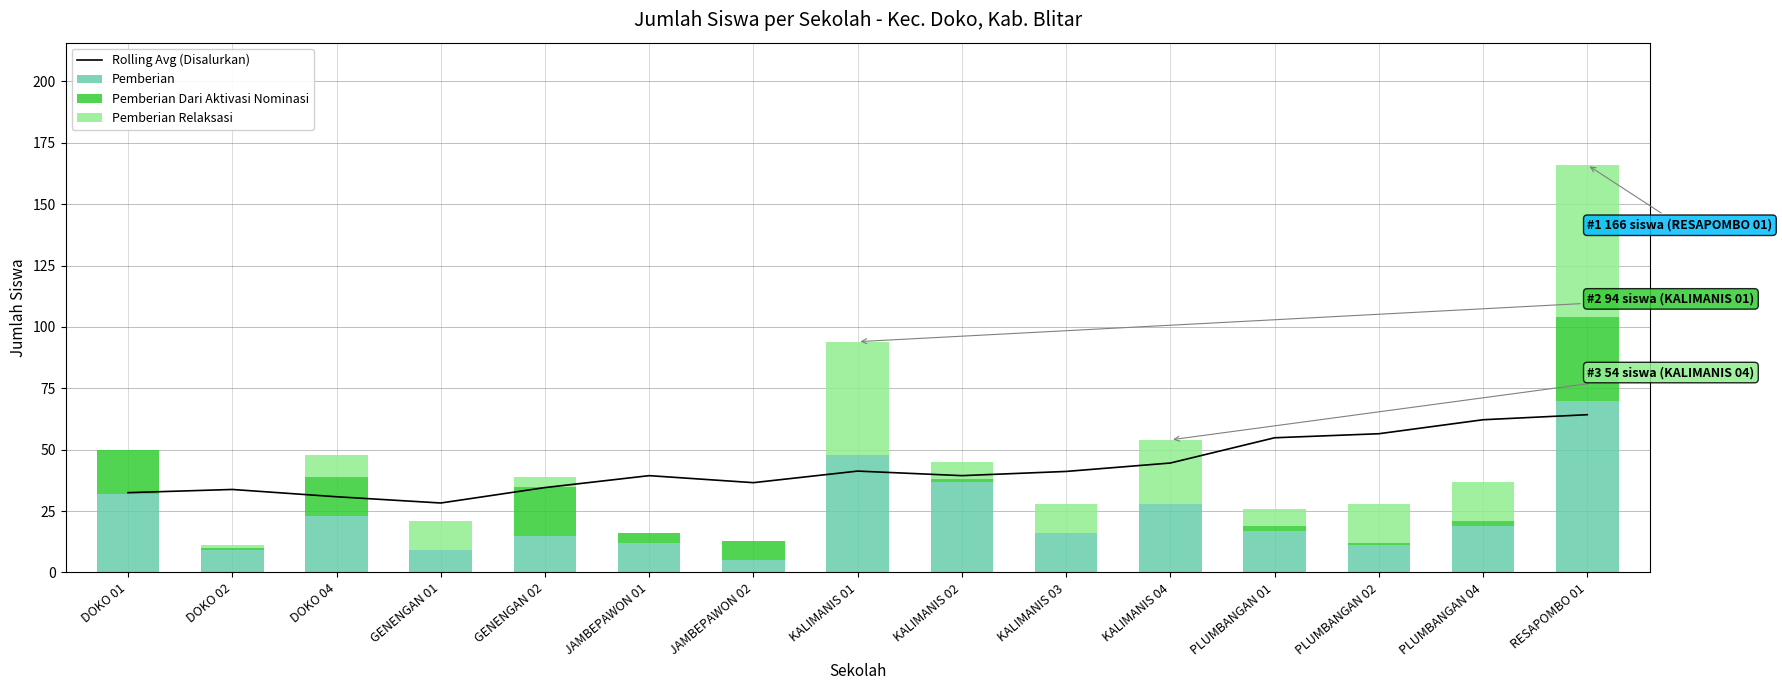

Which category has the highest value in the Pemberian series?

RESAPOMBO 01